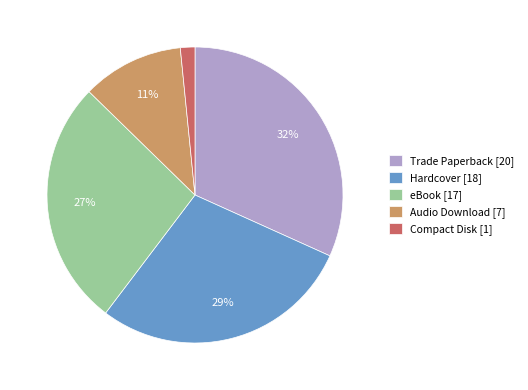

Do Hardcover [18] and eBook [17] together represent more than half of the pie?

Yes